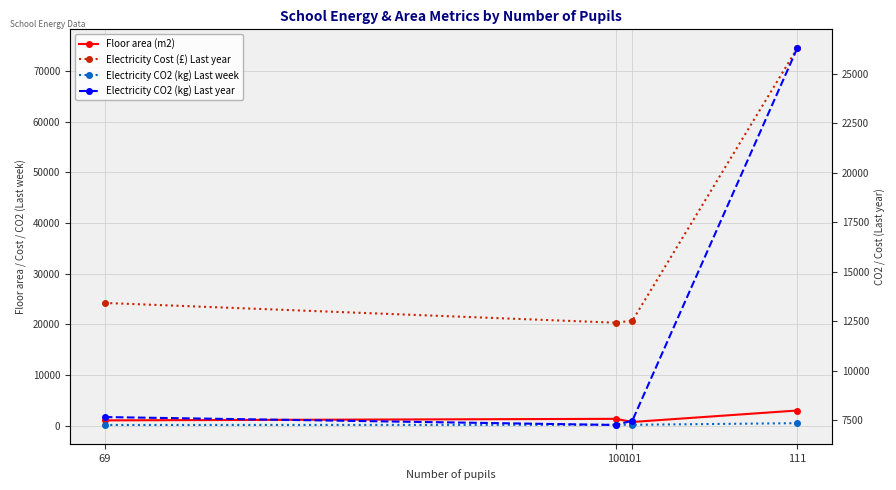

Which series changed the most between 100 and 101?

Floor area (m2)